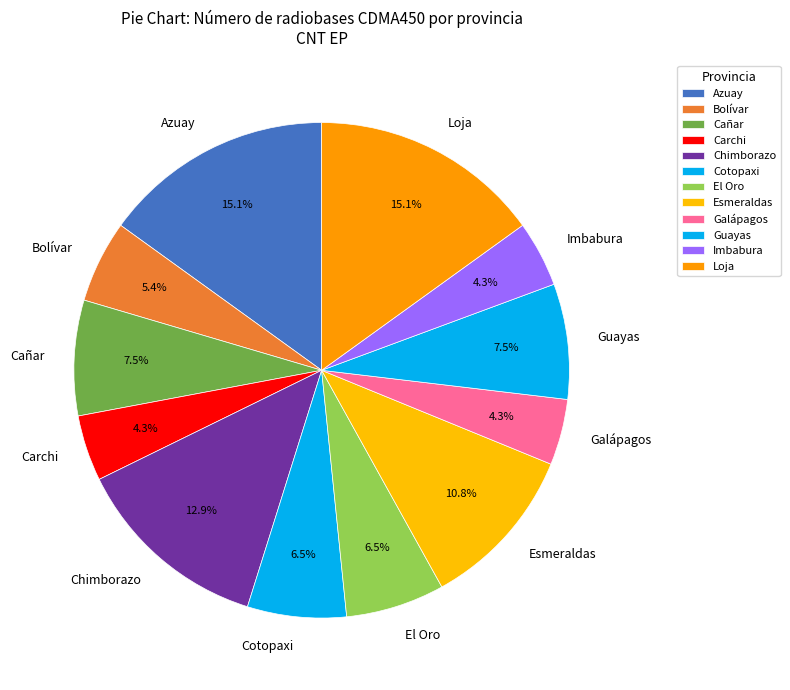

How many segments does this pie chart have?

12